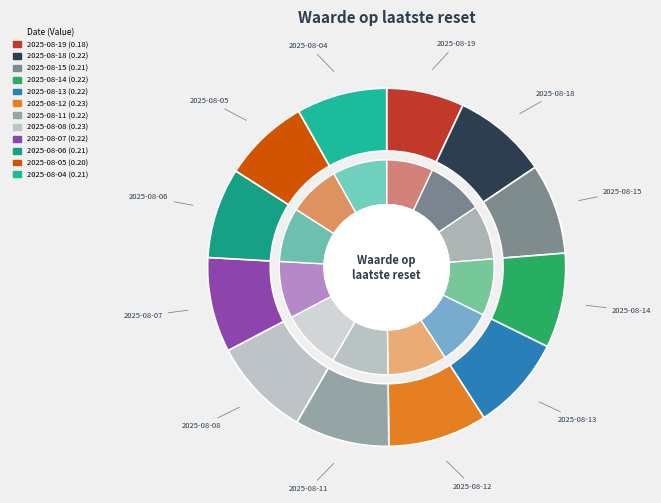

How many segments does this pie chart have?

12